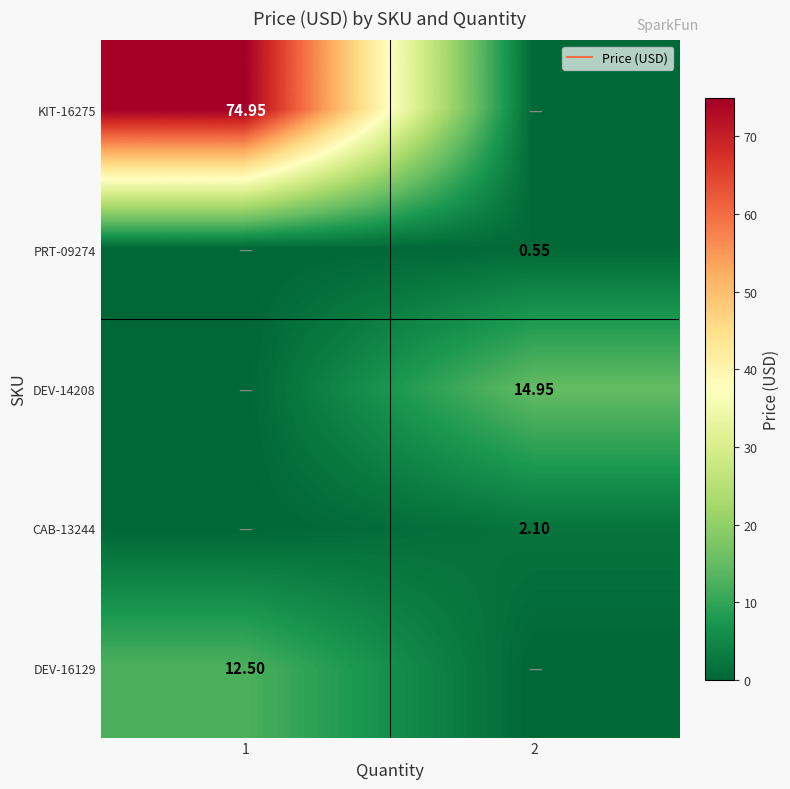

At 2, list the series in order from smallest to largest.

KIT-16275, DEV-16129, PRT-09274, CAB-13244, DEV-14208